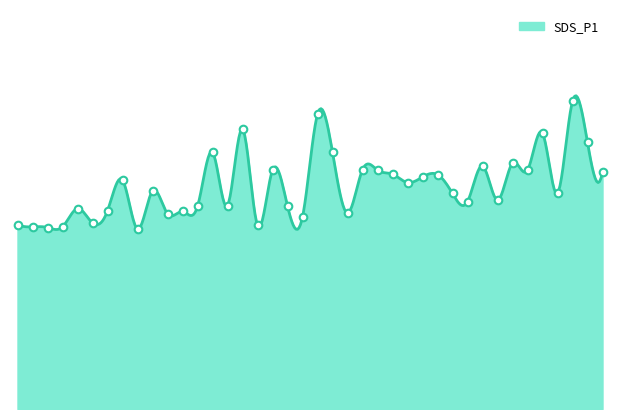

Which has a higher value, 01:21 or 01:01?

01:21